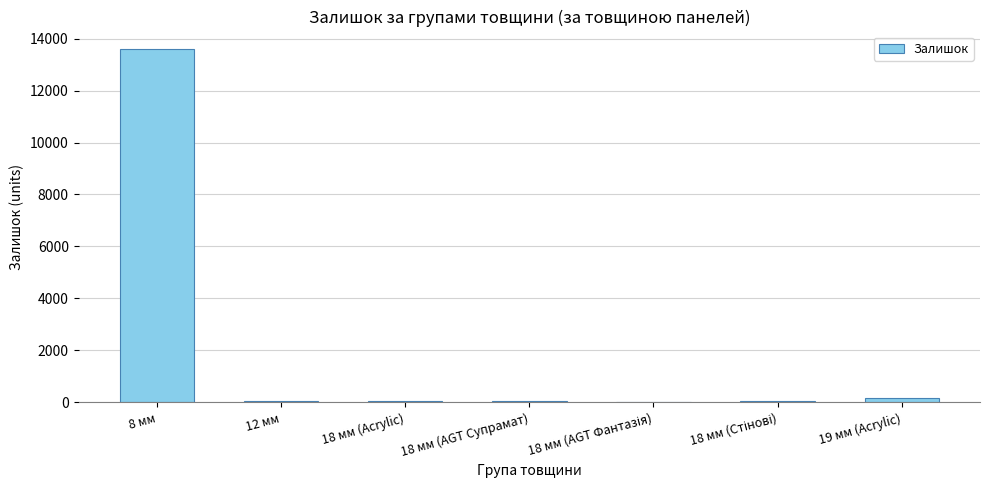

At which category does the chart reach its peak across all series?

8 мм